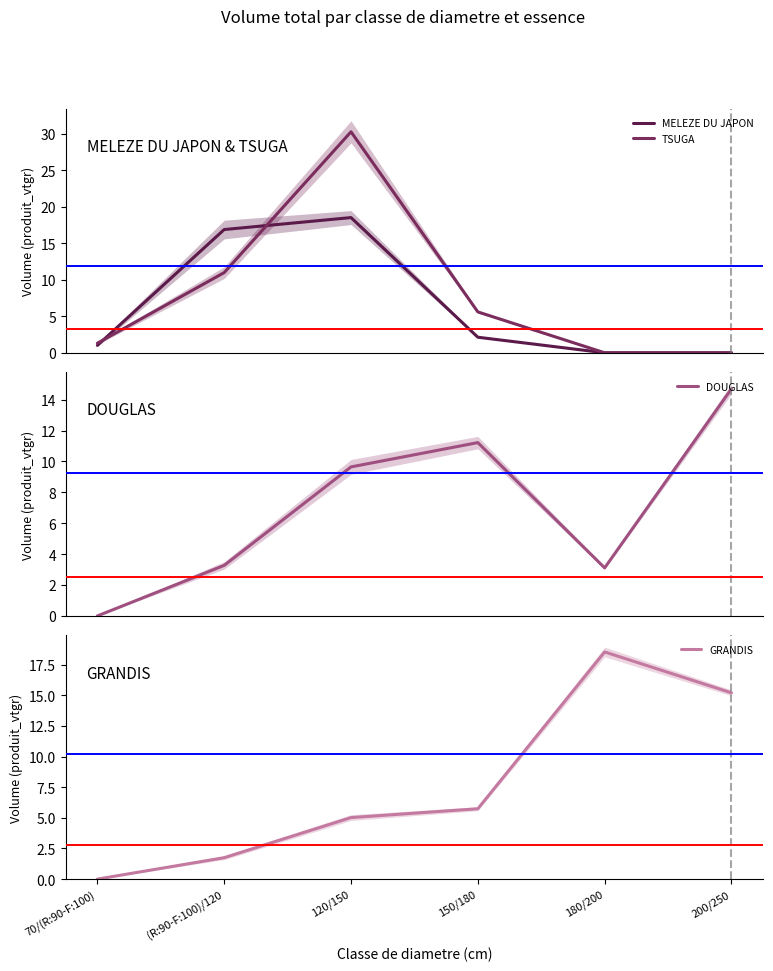

Between which two adjacent categories do GRANDIS and TSUGA first intersect?

120/150 and 150/180